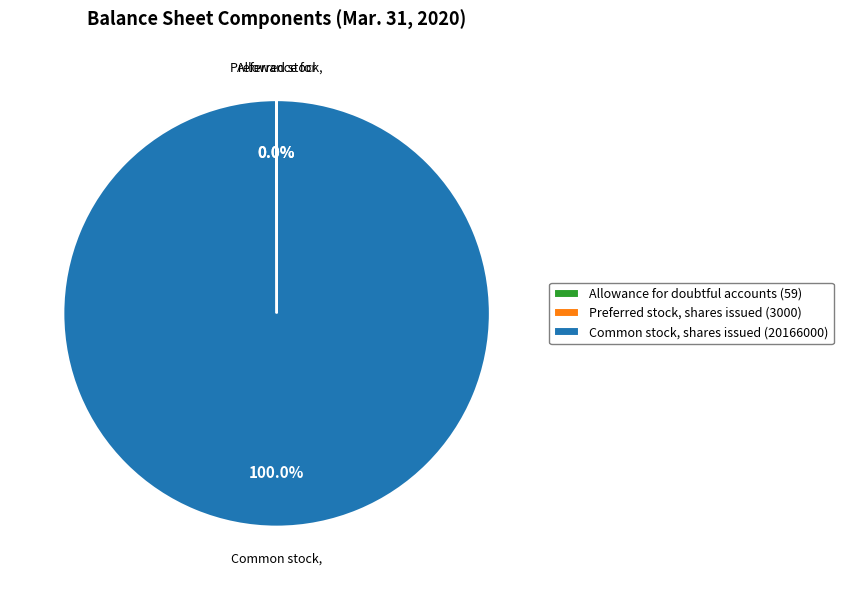

Does Common stock, shares issued (20166000) represent more than half of the total?

Yes